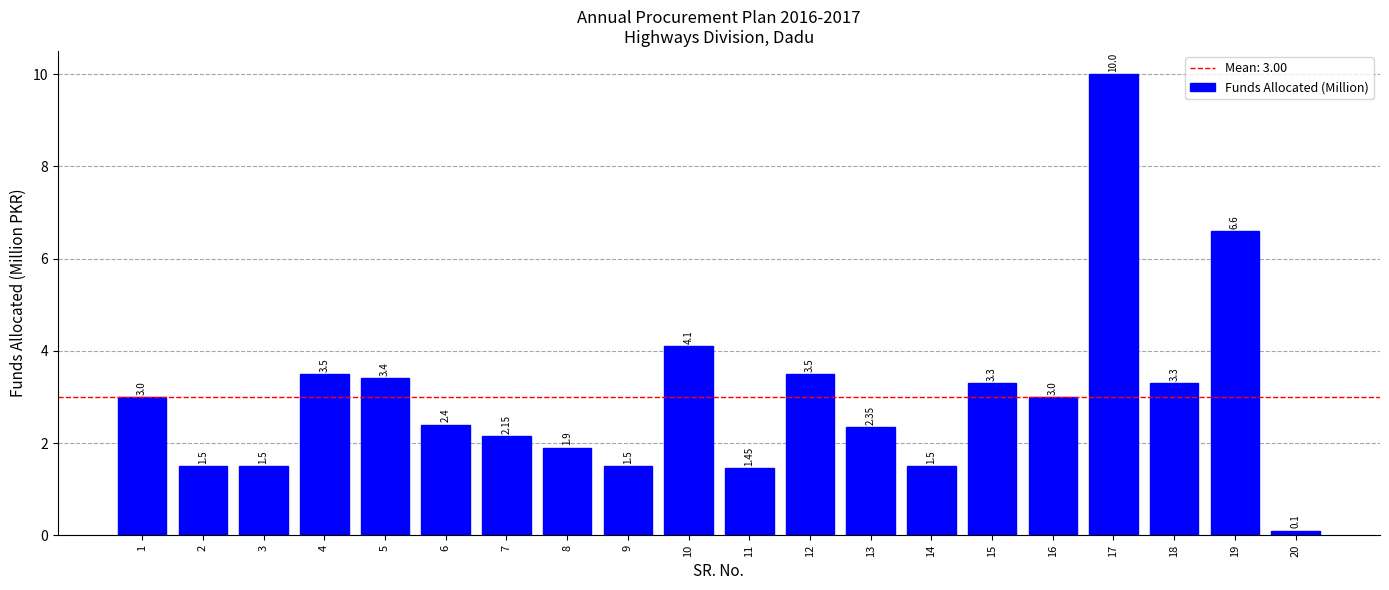

Which has a higher value, 12 or 9?

12